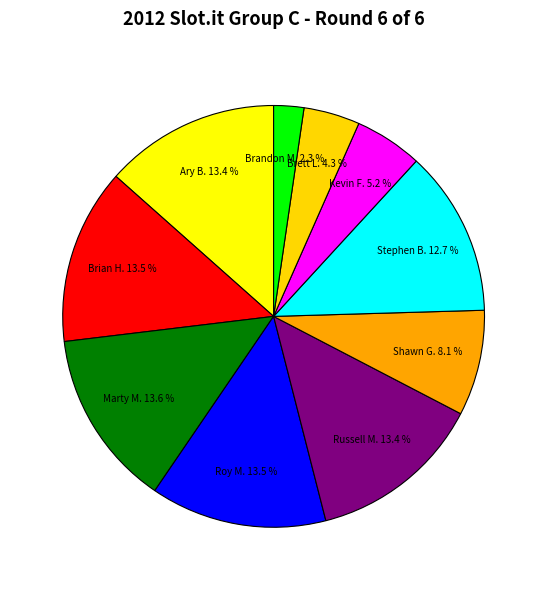

True or false: Russell M. accounts for 13% of the total.

True